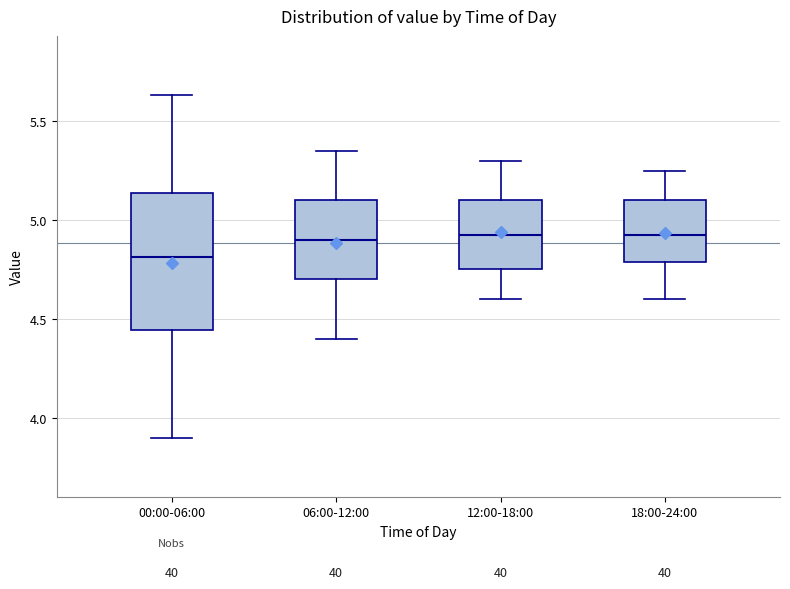

Which box has the lowest median line?

00:00-06:00